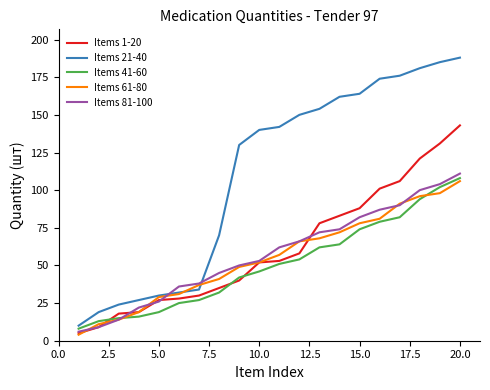

Which series has the largest total across all categories?

Items 21-40